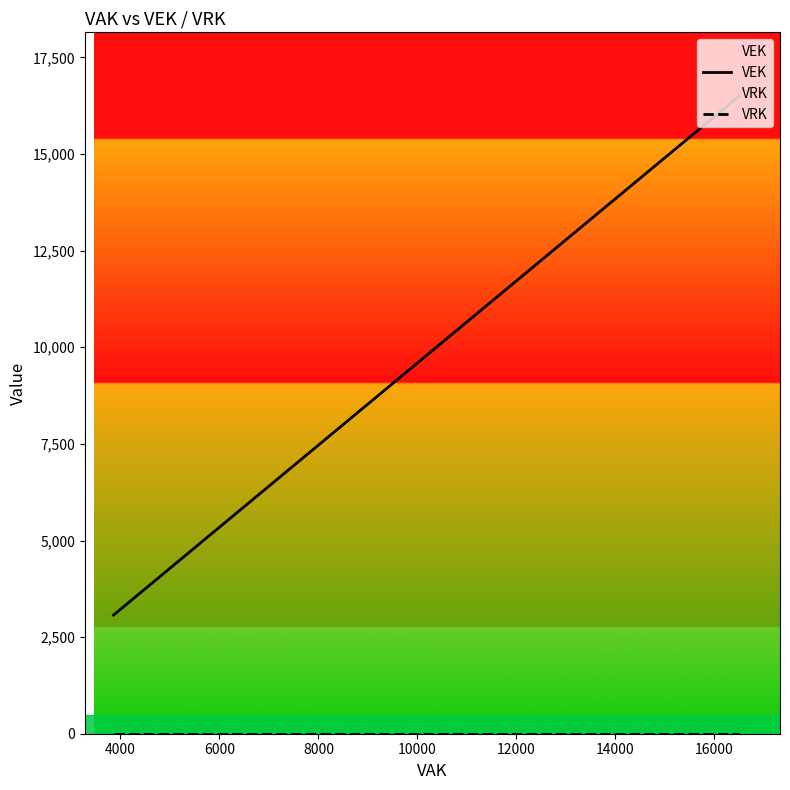

Rank the series by their average value, from highest to lowest.

VEK, VRK